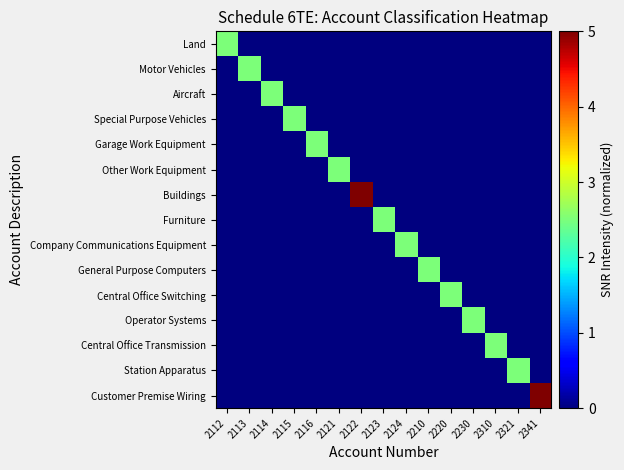

Between 2113 and 2122, which series saw the biggest shift?

Buildings